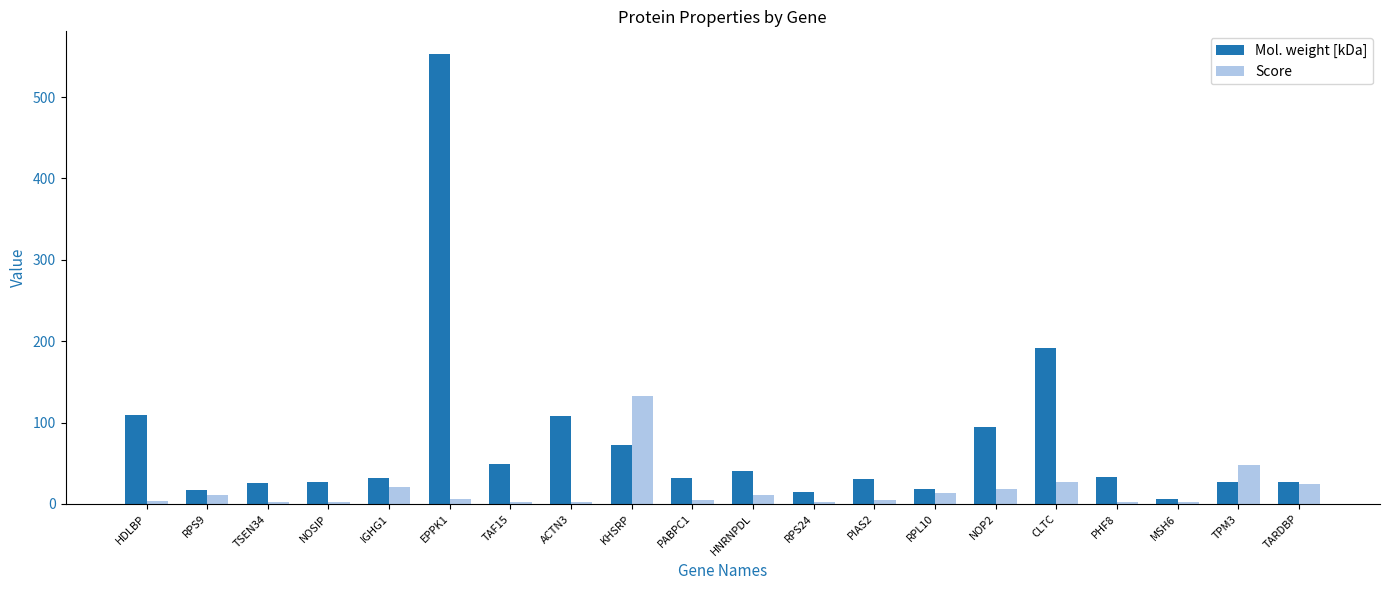

What is the label of the 9th bar from the right?

RPS24